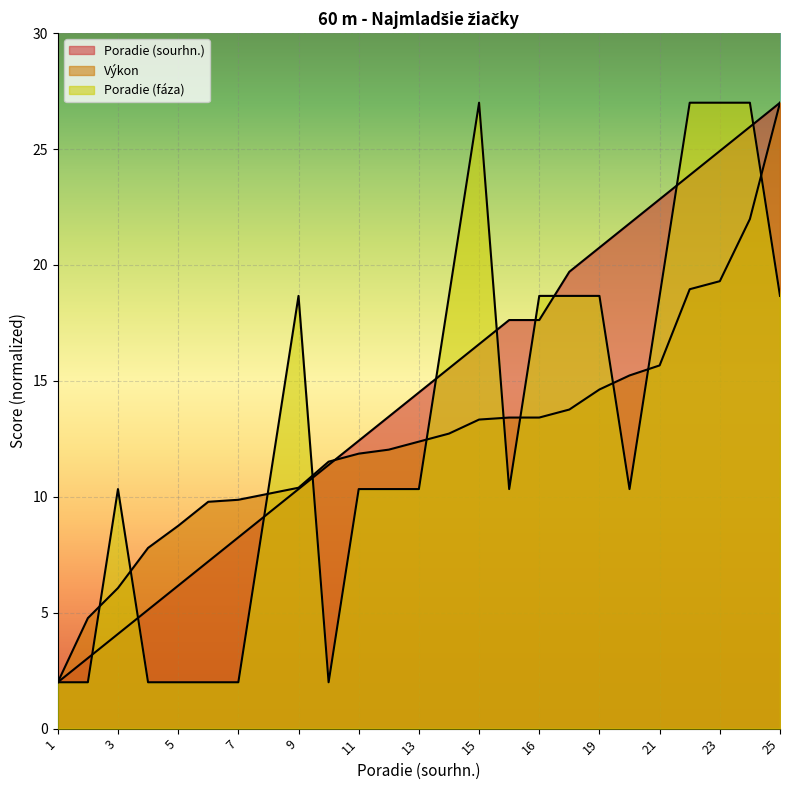

List the labels in order of Poradie (fáza) value, smallest first.

1, 2, 4, 5, 6, 7, 10, 3, 8, 11, 12, 13, 16, 20, 9, 14, 16, 18, 19, 21, 25, 15, 22, 23, 24